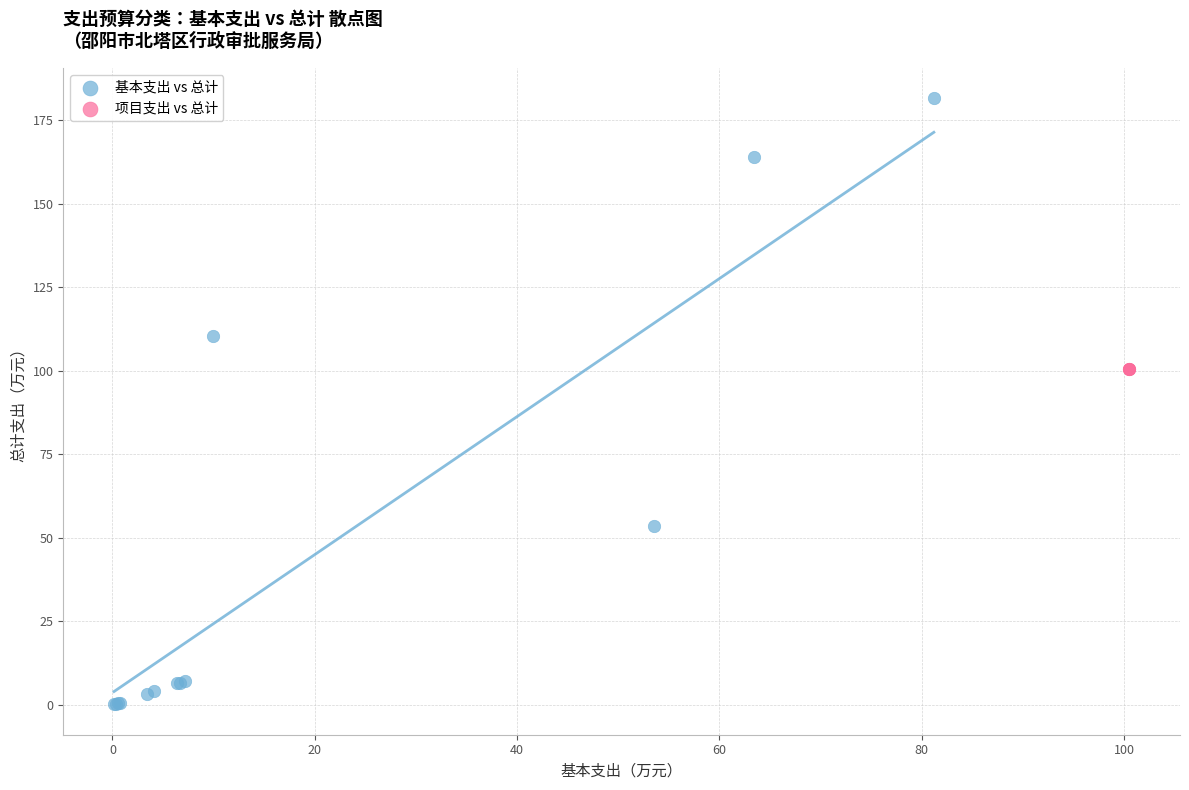

Which series reaches the maximum Y coordinate?

基本支出 vs 总计